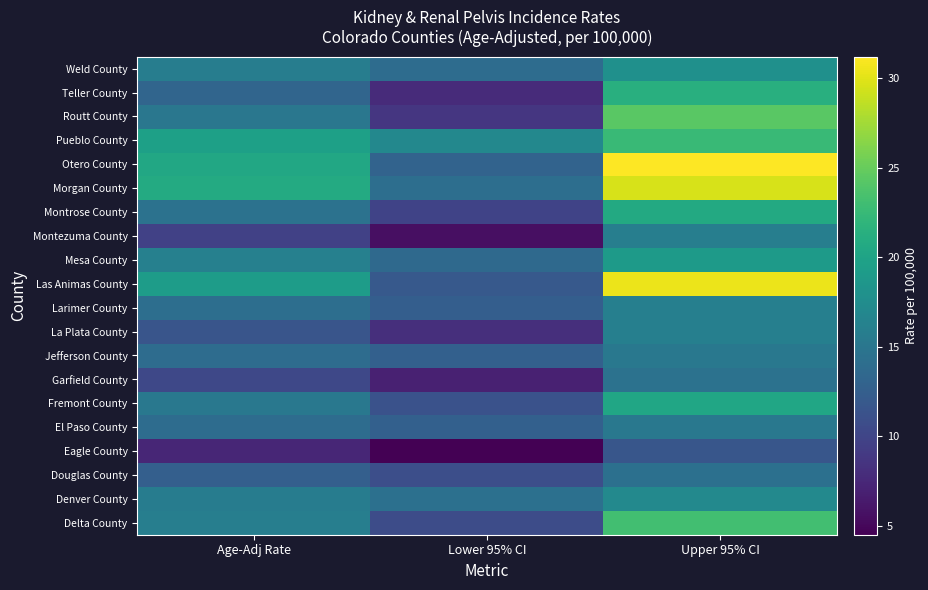

Which label corresponds to the largest value in the chart?

Upper 95% CI